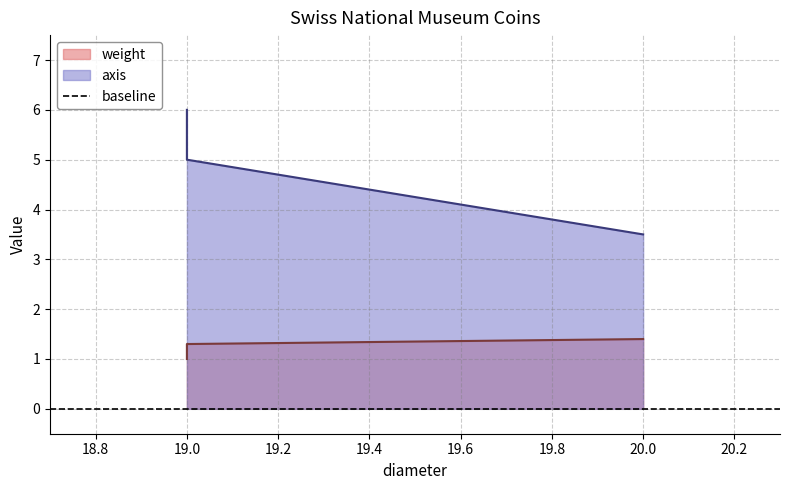

Reading left to right, list all the values displayed in this chart.

weight: 19=1.0	19=1.3	20=1.4
axis: 19=6.0	19=5.0	20=3.5